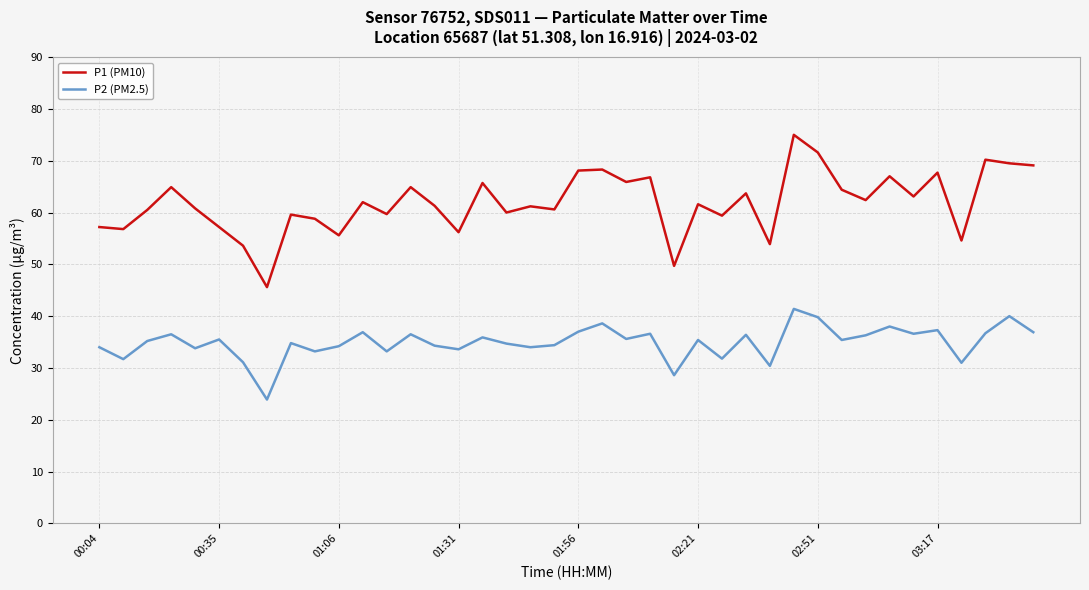

Which series has the largest range (max minus min)?

P1 (PM10)